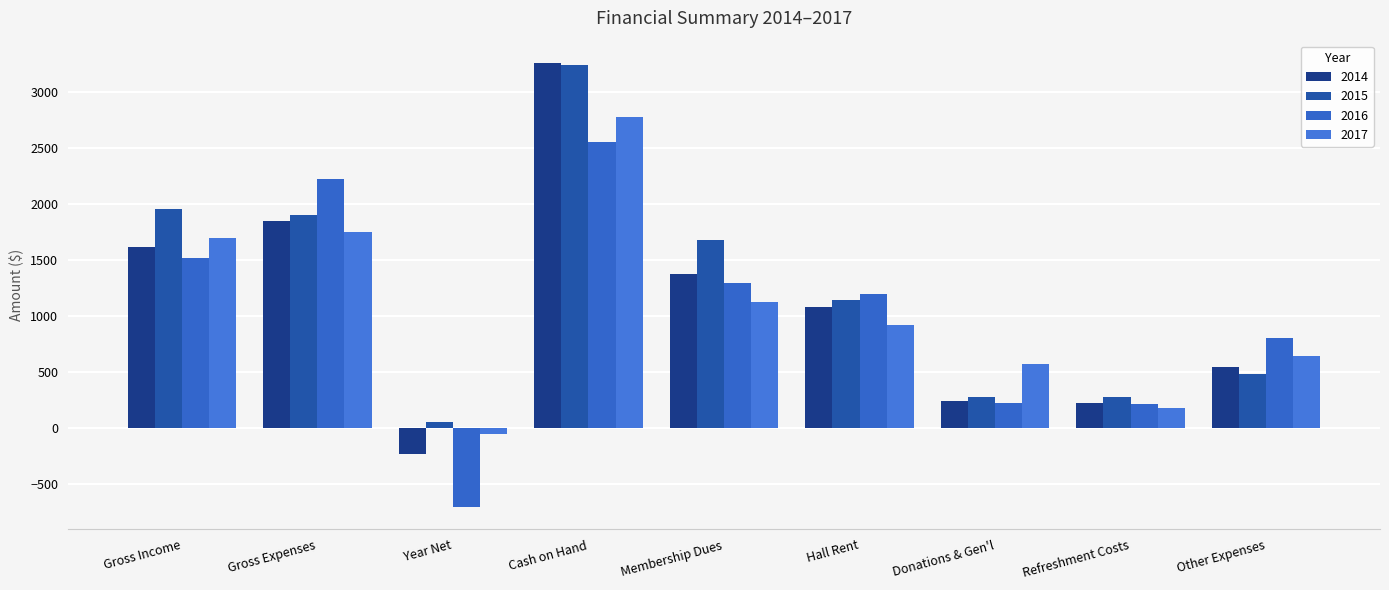

Is the value of 2014 at Membership Dues greater than the value of 2017 at Other Expenses?

Yes